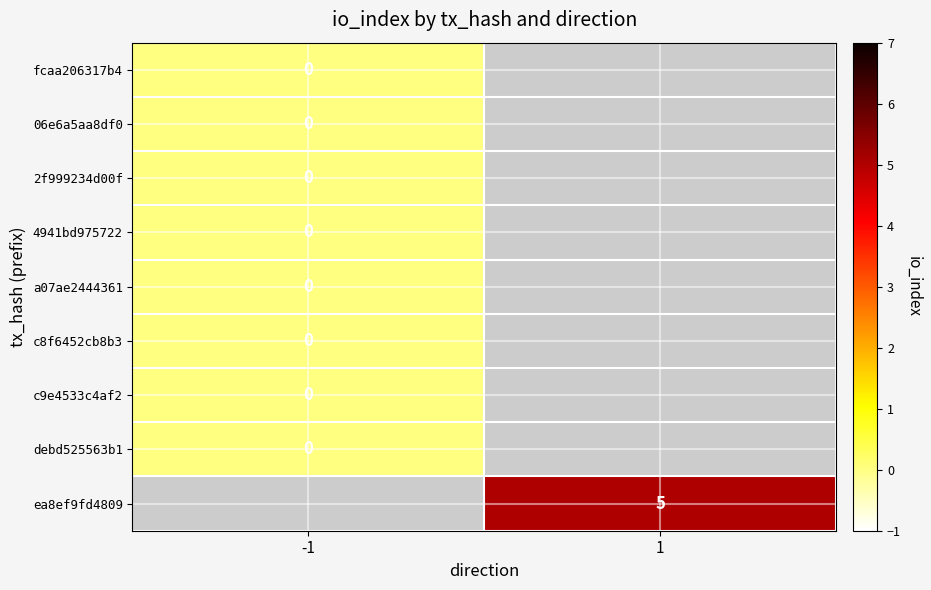

Which category has the highest value across all series?

1